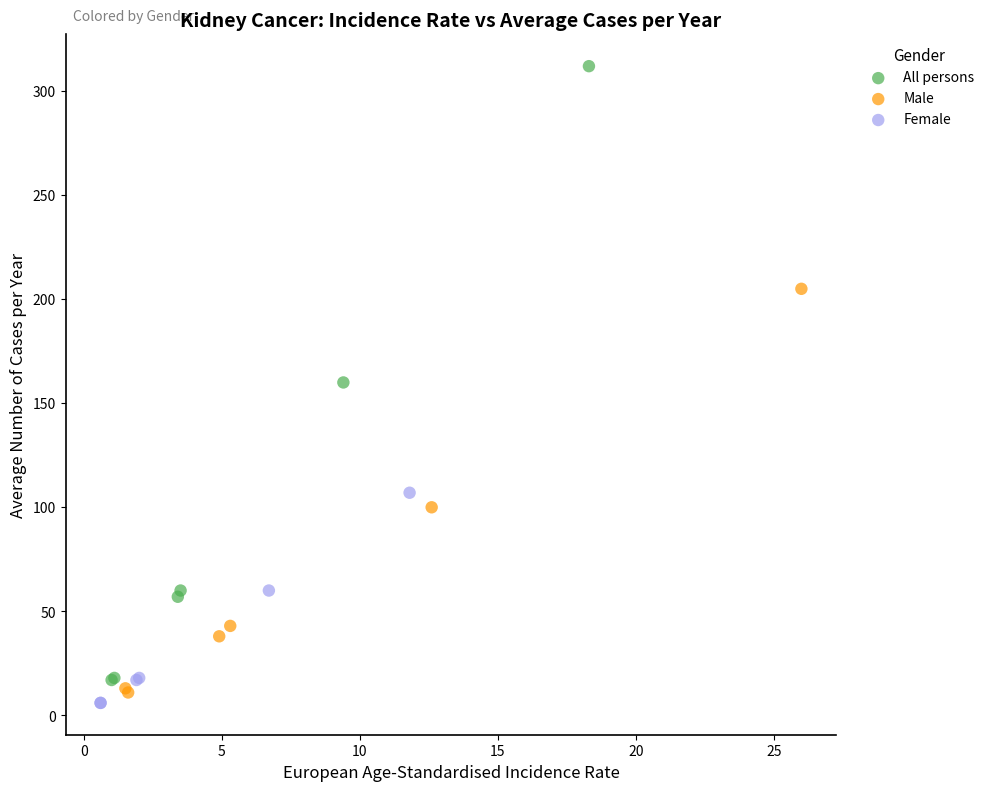

Which series reaches the maximum Y coordinate?

All persons